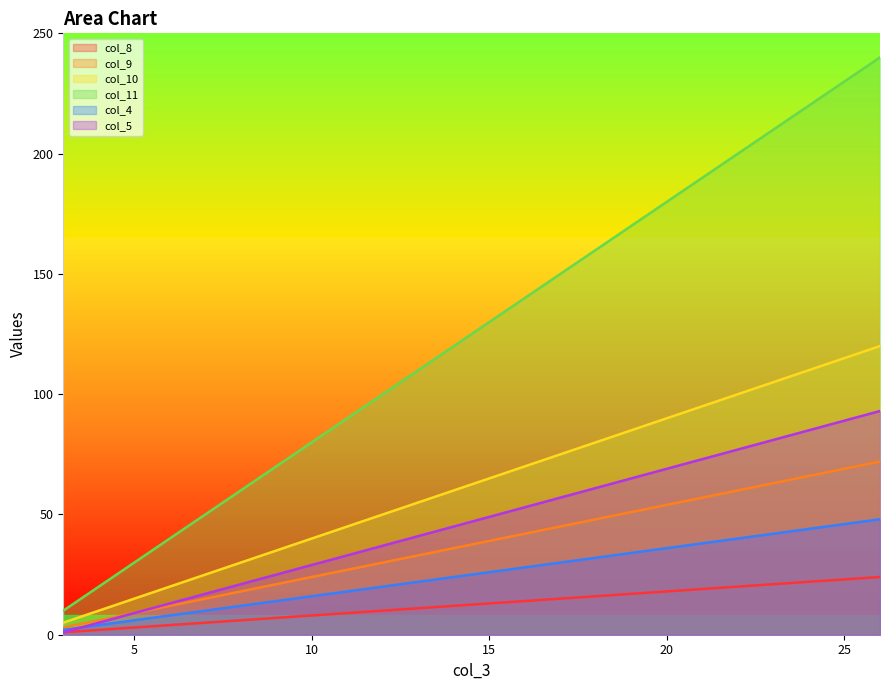

Which series changed the most between 15 and 19?

col_11